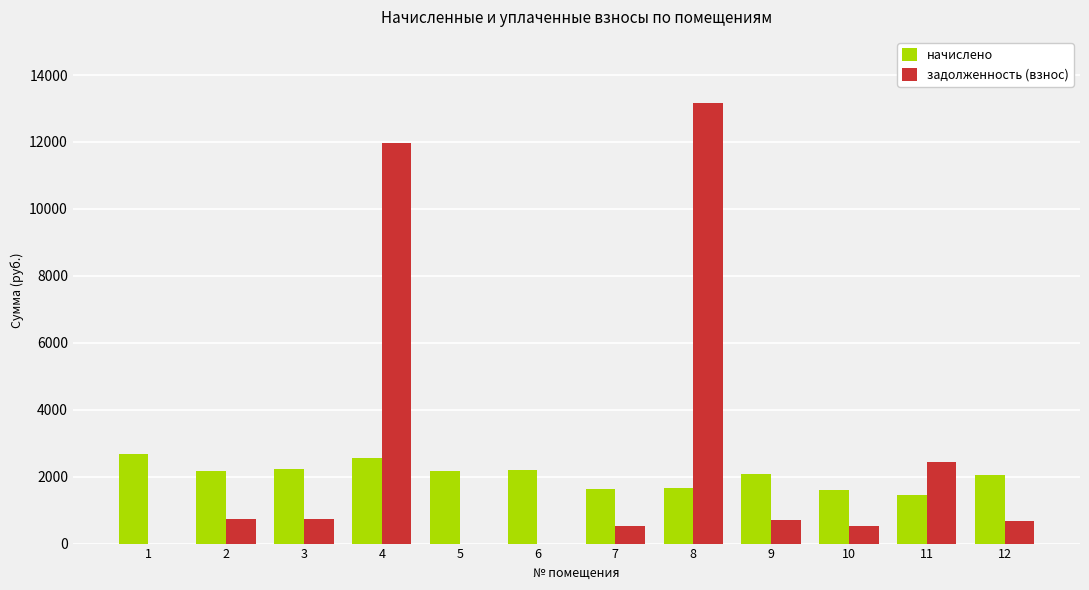

At which category does the chart reach its peak across all series?

8